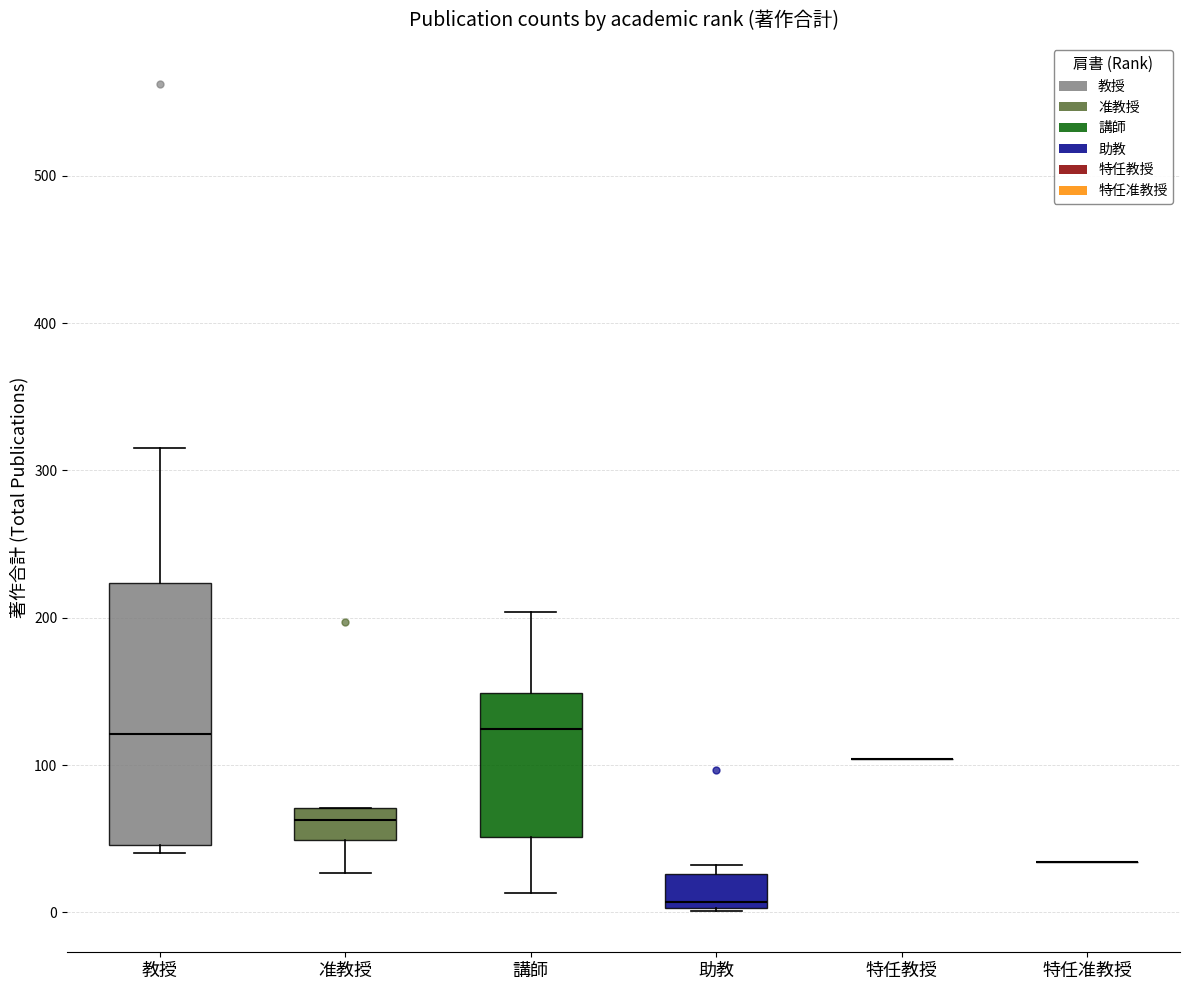

Which box is the tallest, from its lower edge to its upper edge?

教授